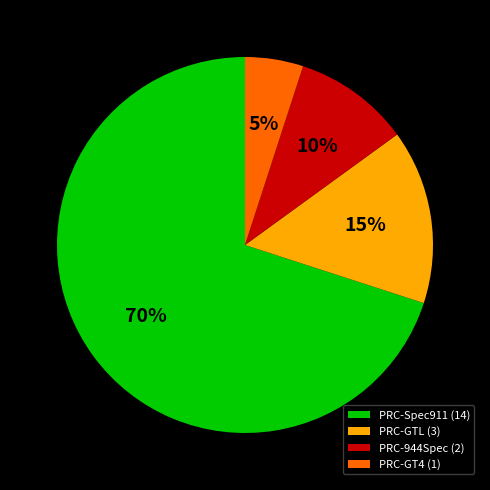

To the nearest percent, what is the difference between the largest and smallest slice percentages?

65%